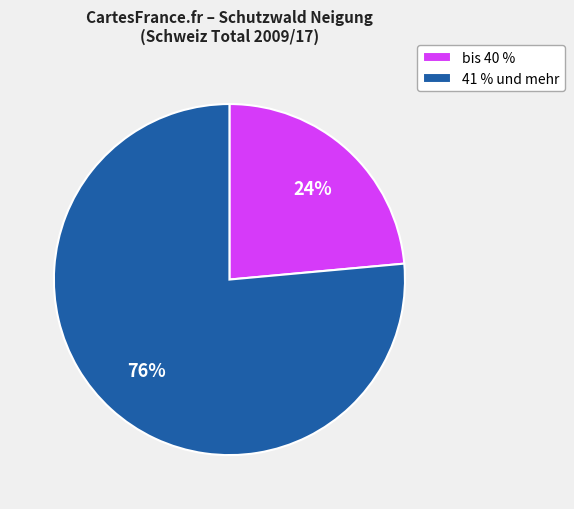

Which has a higher value, 41 % und mehr or bis 40 %?

41 % und mehr